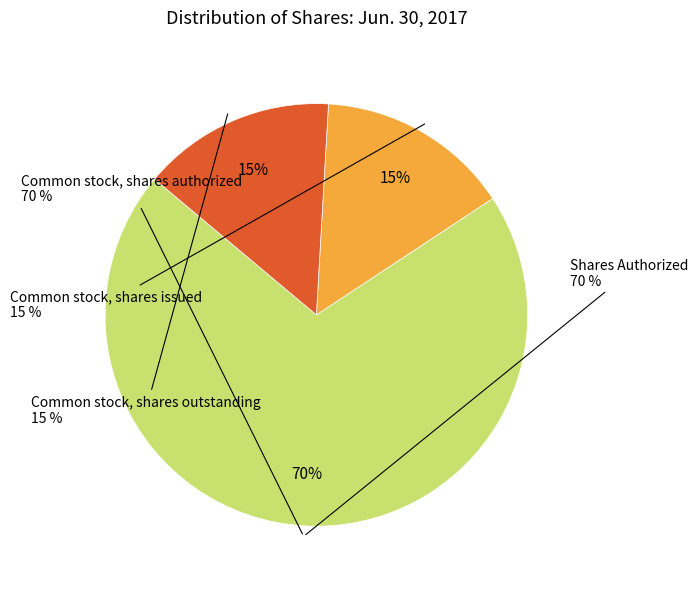

Count the number of slices in the pie.

3